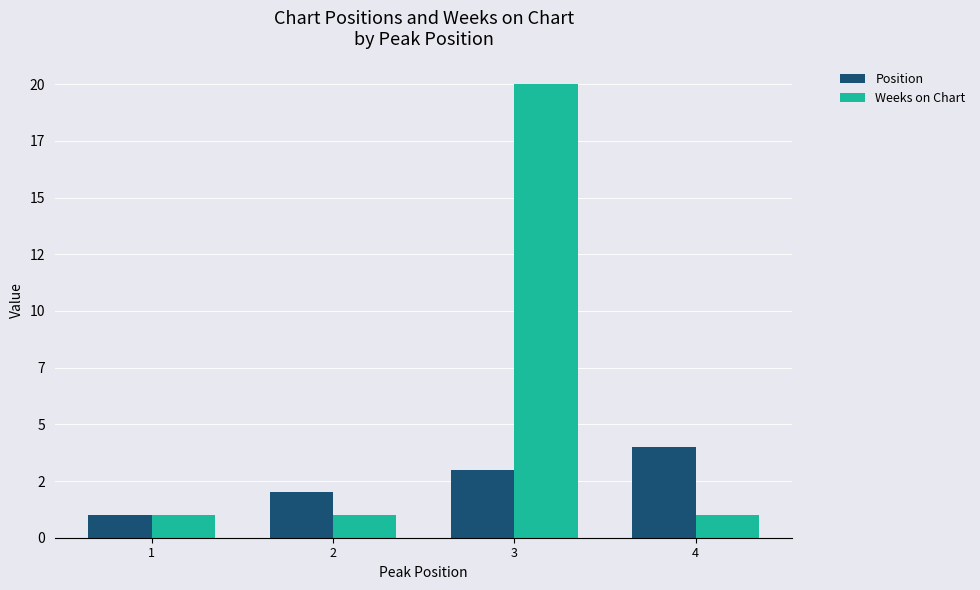

What is the sum of the Weeks on Chart values at 2 and 3?

21